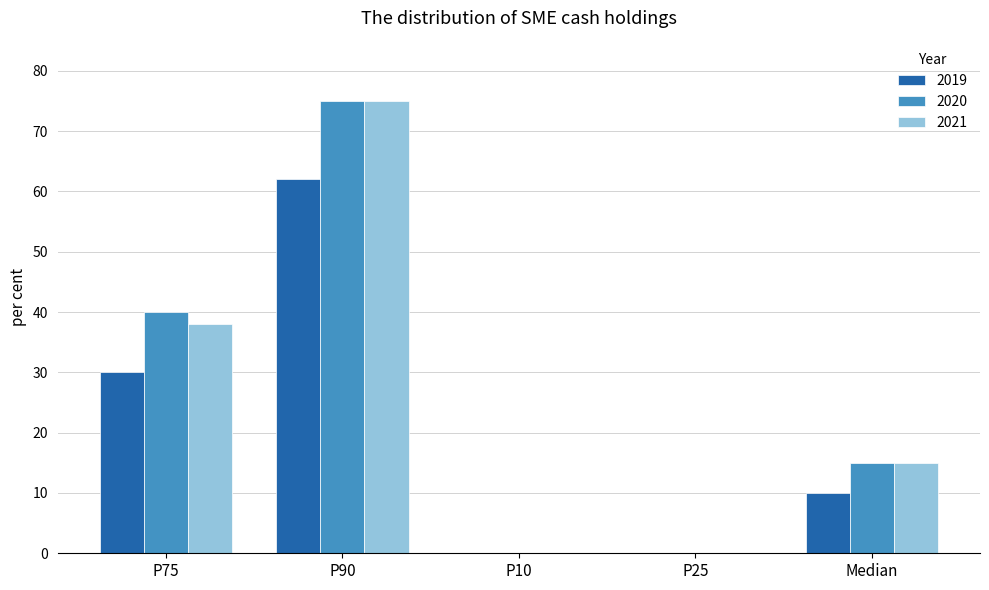

Is it true that 2019 equals -41 at P10?

False